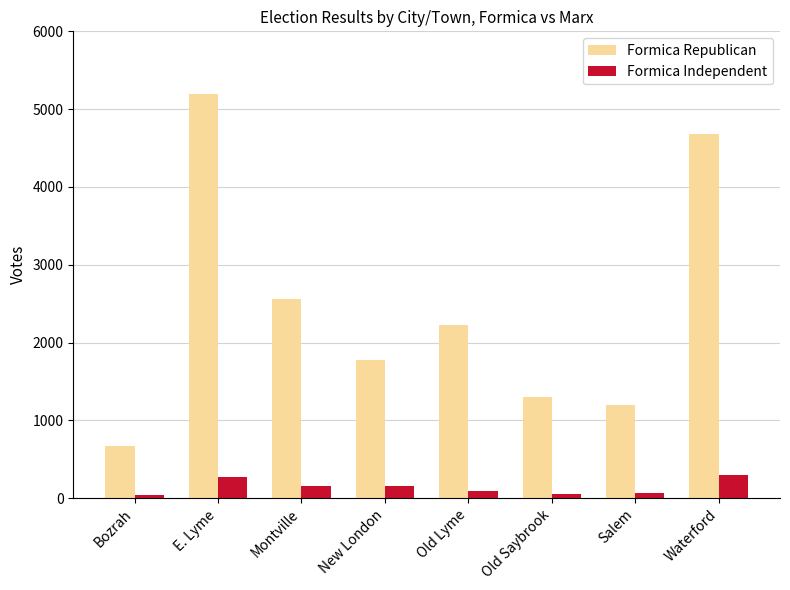

True or false: Formica Republican has a value of 2564 at Montville.

True